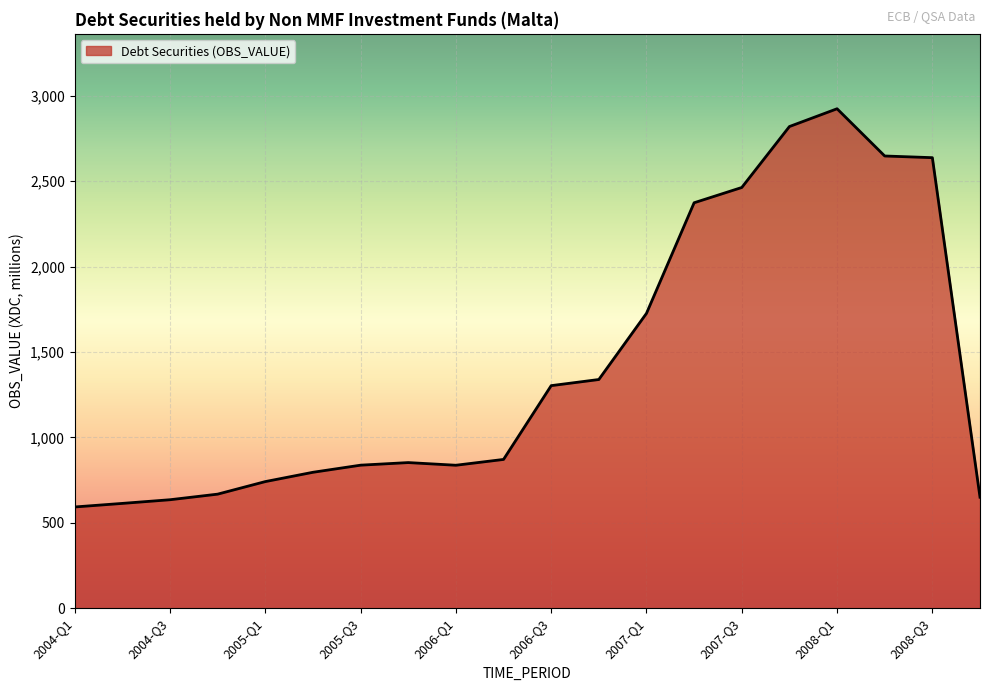

What is the difference between the maximum and minimum values?

2331.3